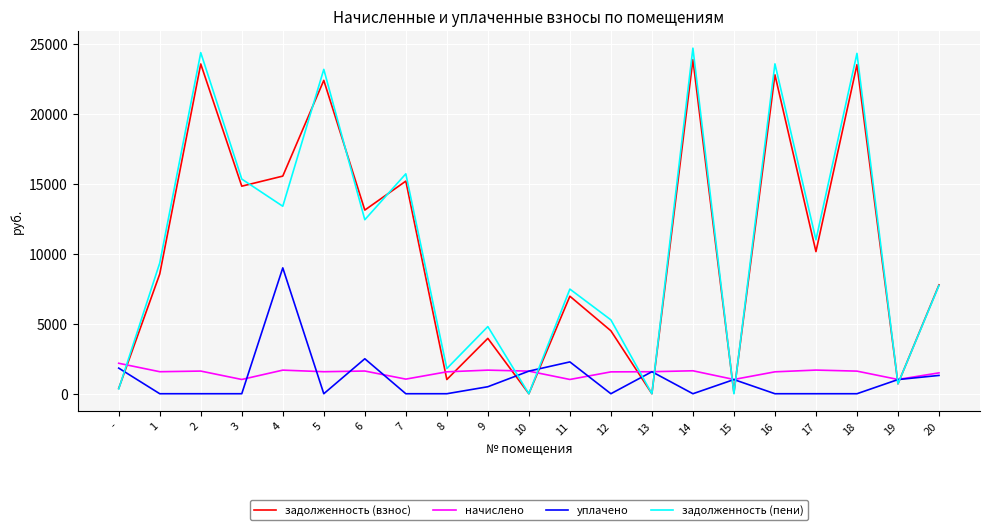

What is the spread (max minus min) of values at 10?

1616.2